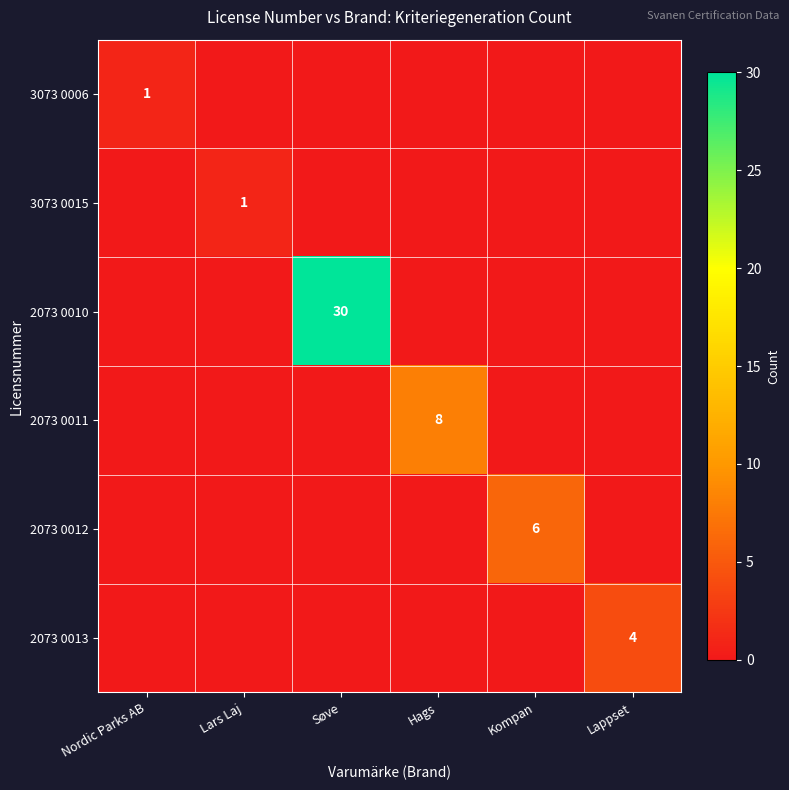

Between Kompan and Lappset, which is larger?

Kompan